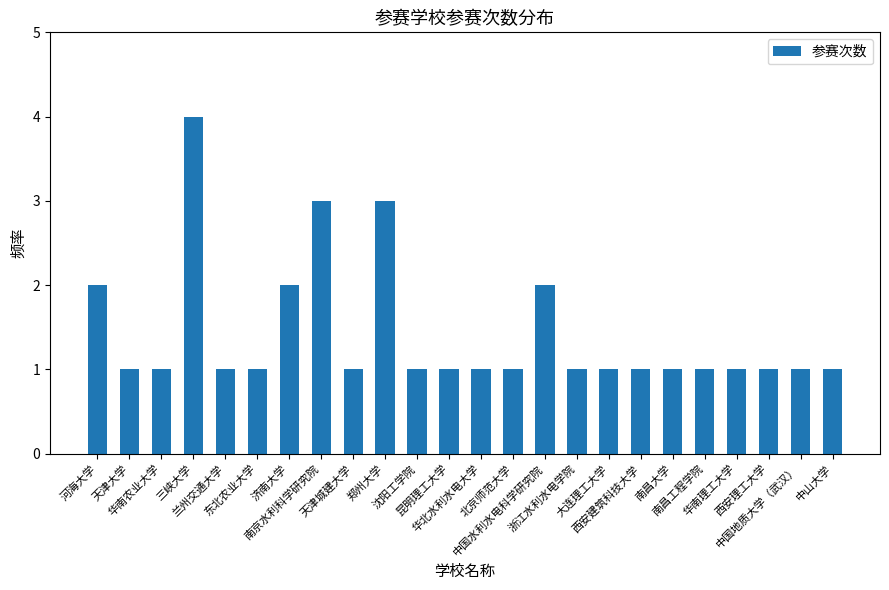

What is the difference between the maximum and minimum values?

3